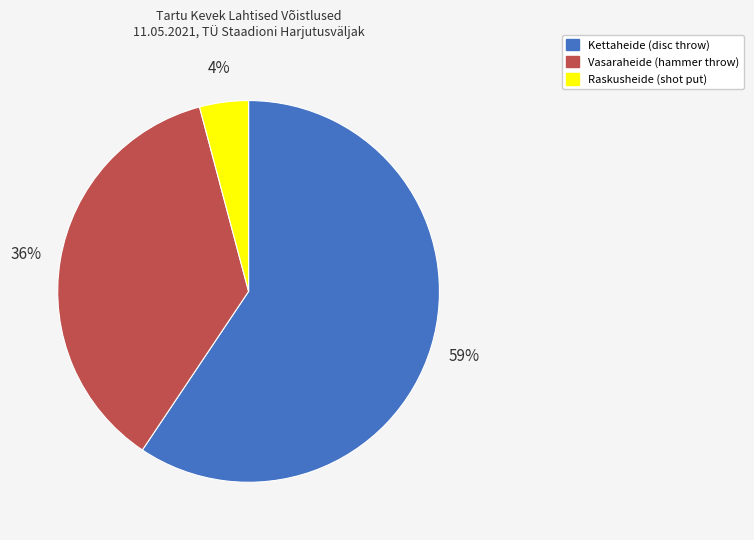

To the nearest percent, what is the average slice percentage?

33%